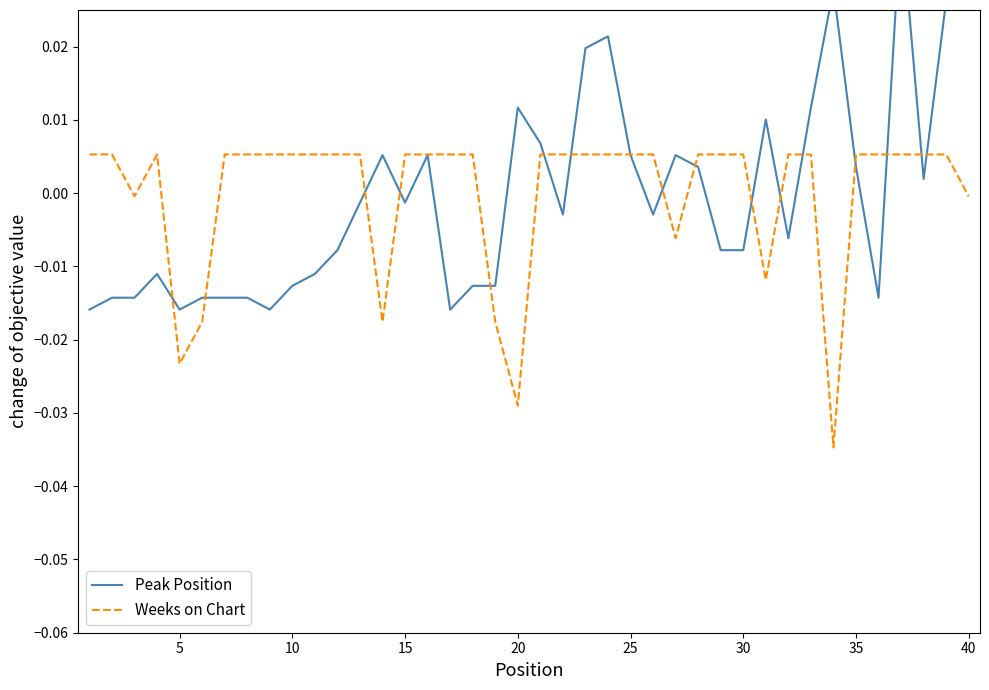

At how many categories does at least one series exceed 0?

36